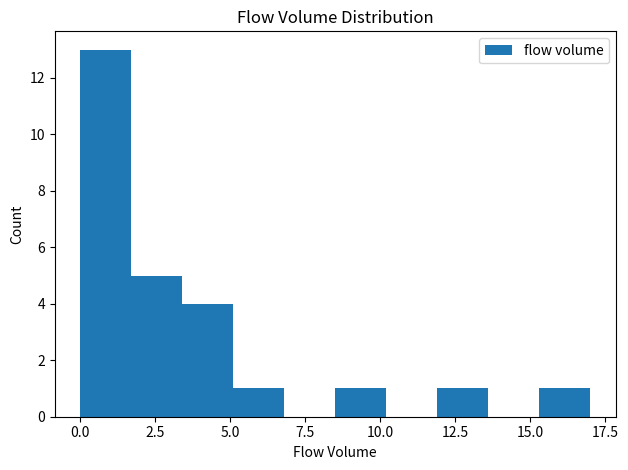

Read against the x-axis, roughly where is the centre of the tallest bar?

1.0